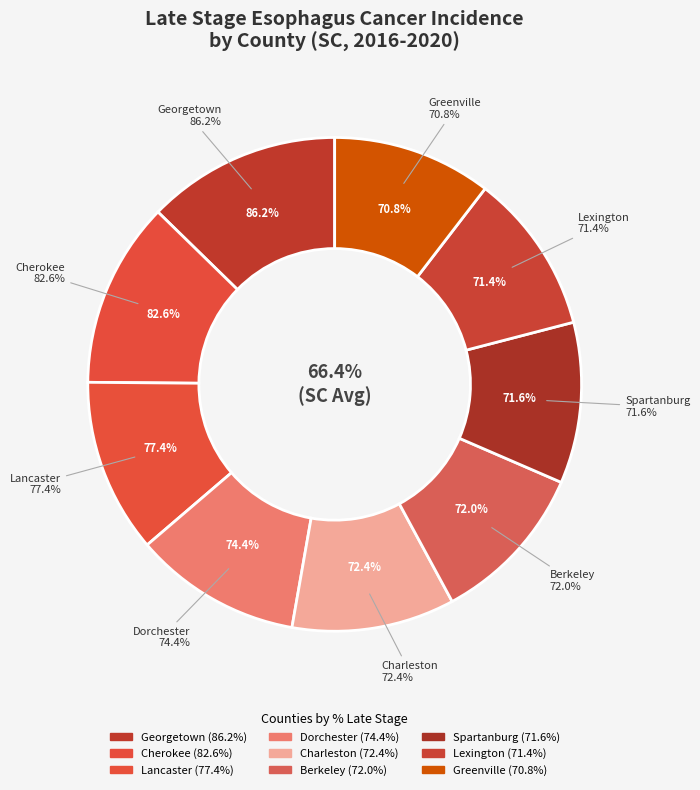

To the nearest percent, what percentage of the pie is Lancaster County?

11%